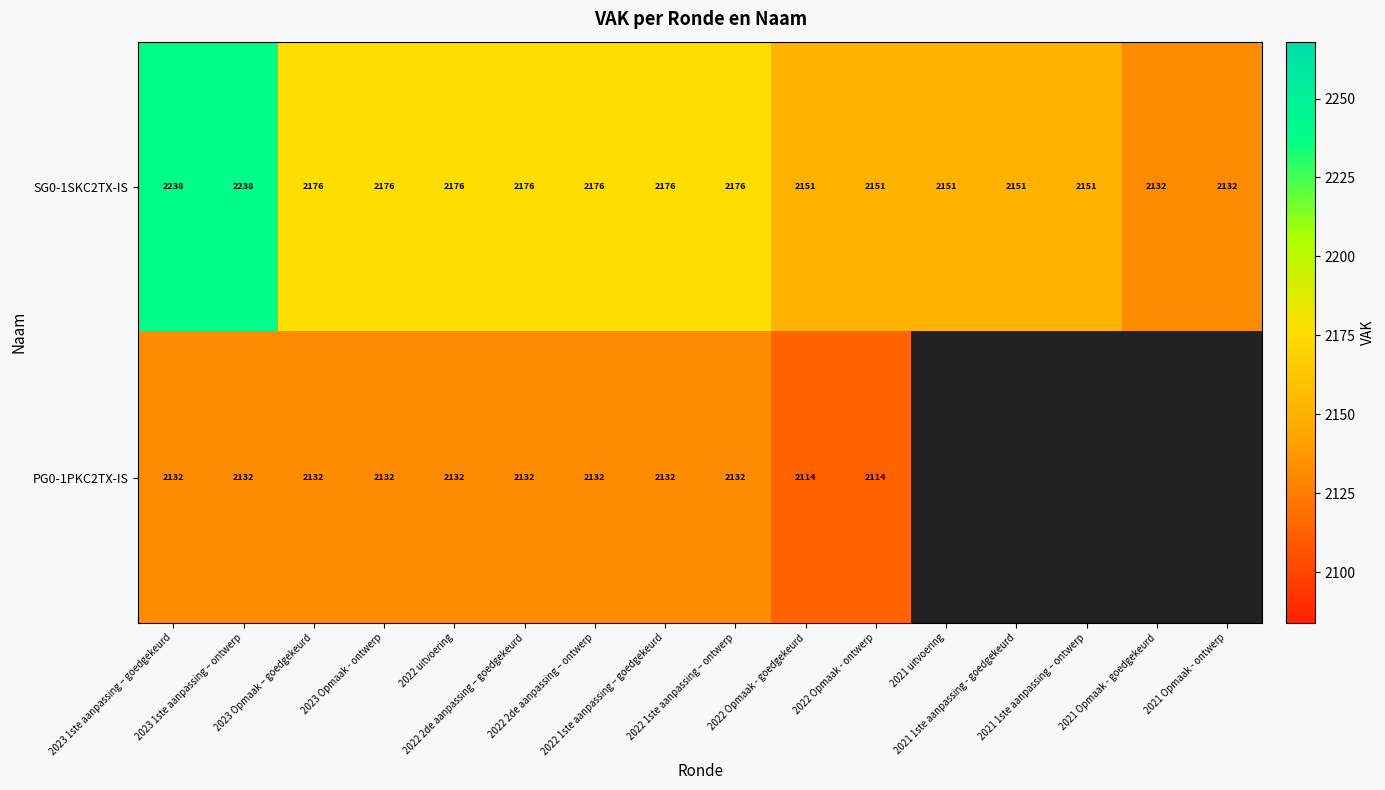

What is the highest value of the SG0-1SKC2TX-IS series?

2238